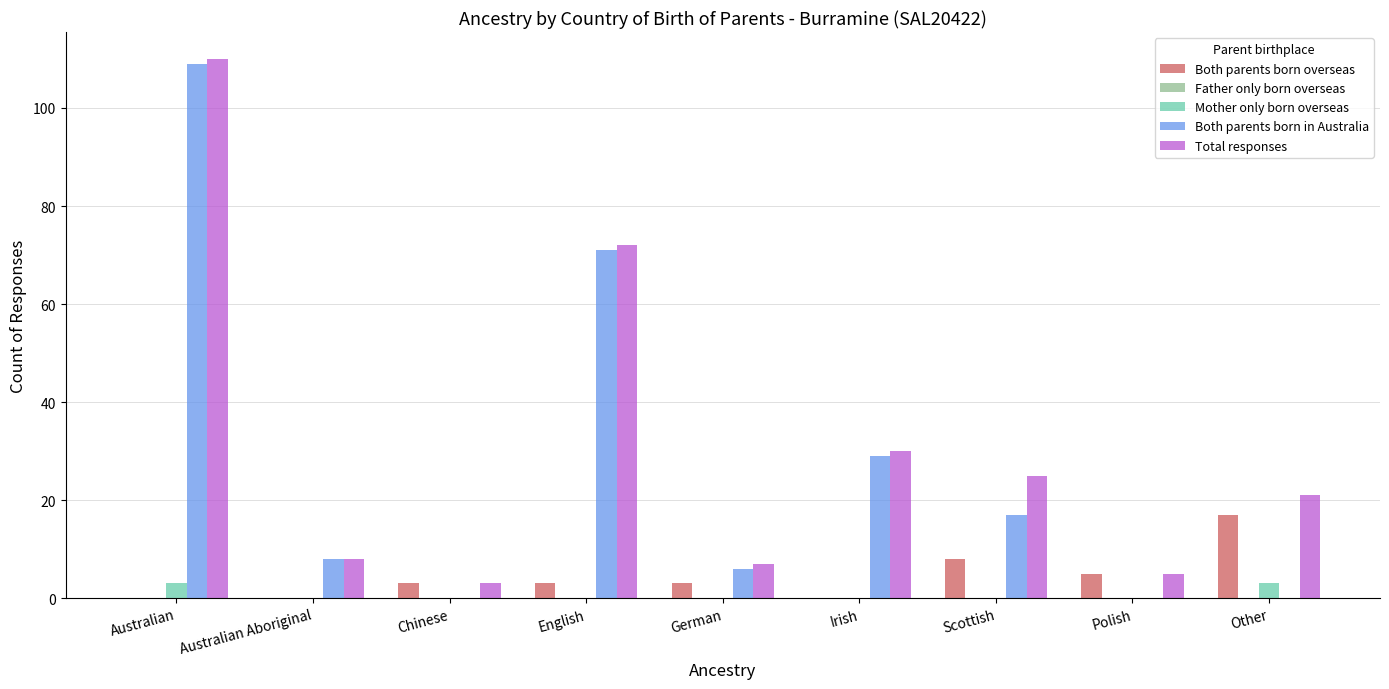

What is the total value across all series at English?

146